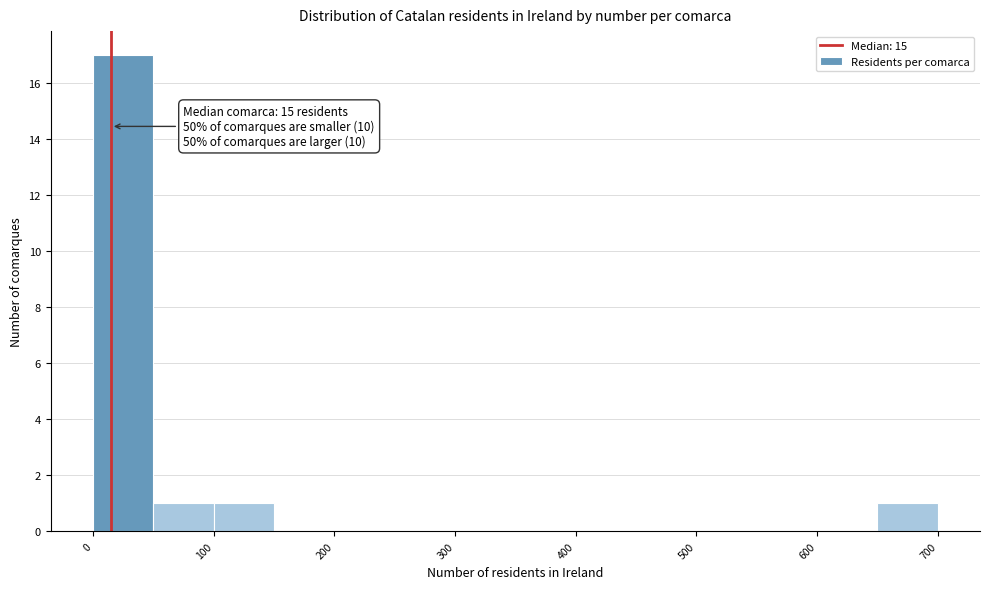

Over which range of the x-axis is the bar tallest?

0 to 50